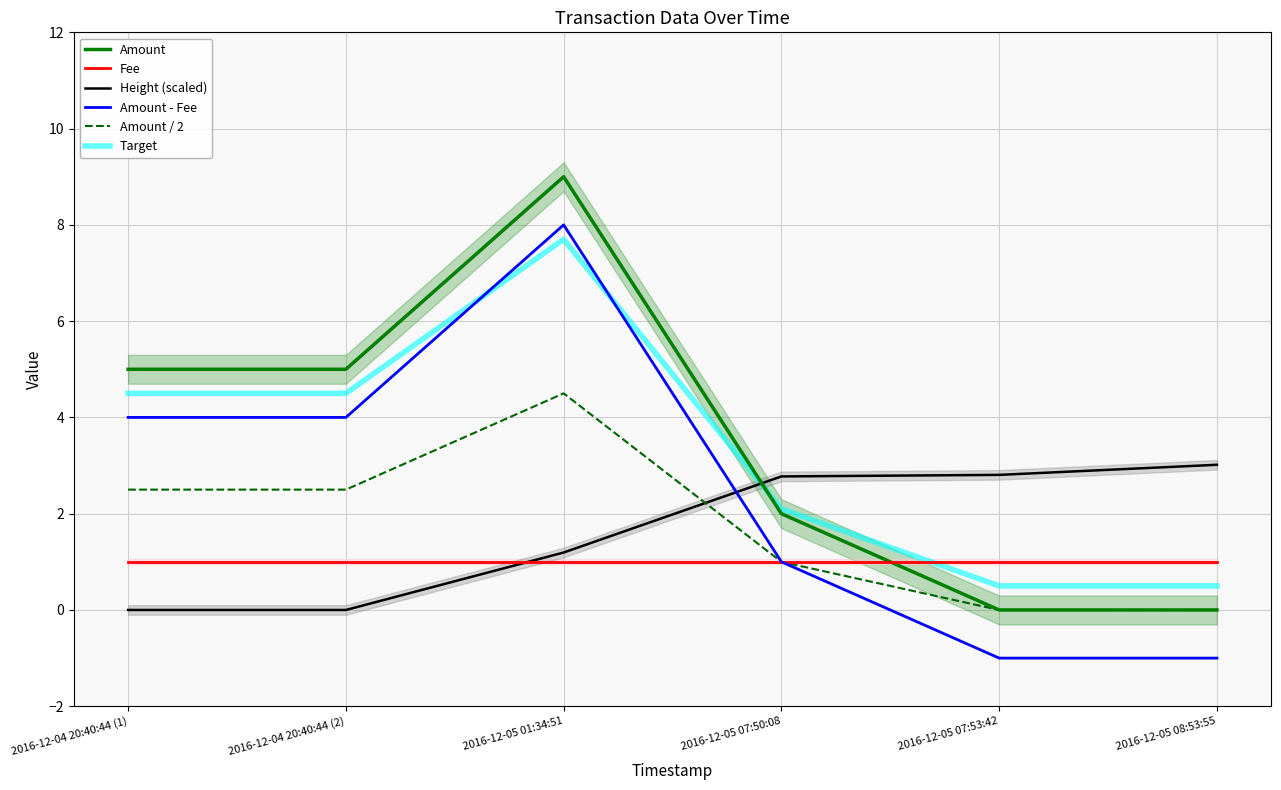

Rank the categories by Amount - Fee value from lowest to highest.

2016-12-05 07:53:42, 2016-12-05 08:53:55, 2016-12-05 07:50:08, 2016-12-04 20:40:44 (1), 2016-12-04 20:40:44 (2), 2016-12-05 01:34:51